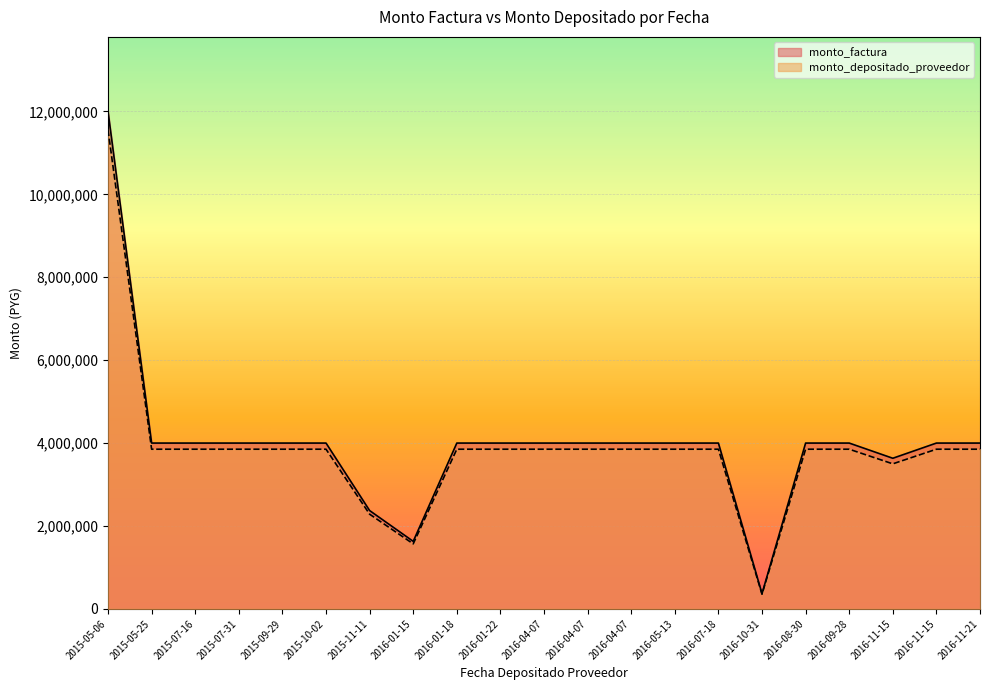

What is the minimum value for monto_factura?

366514